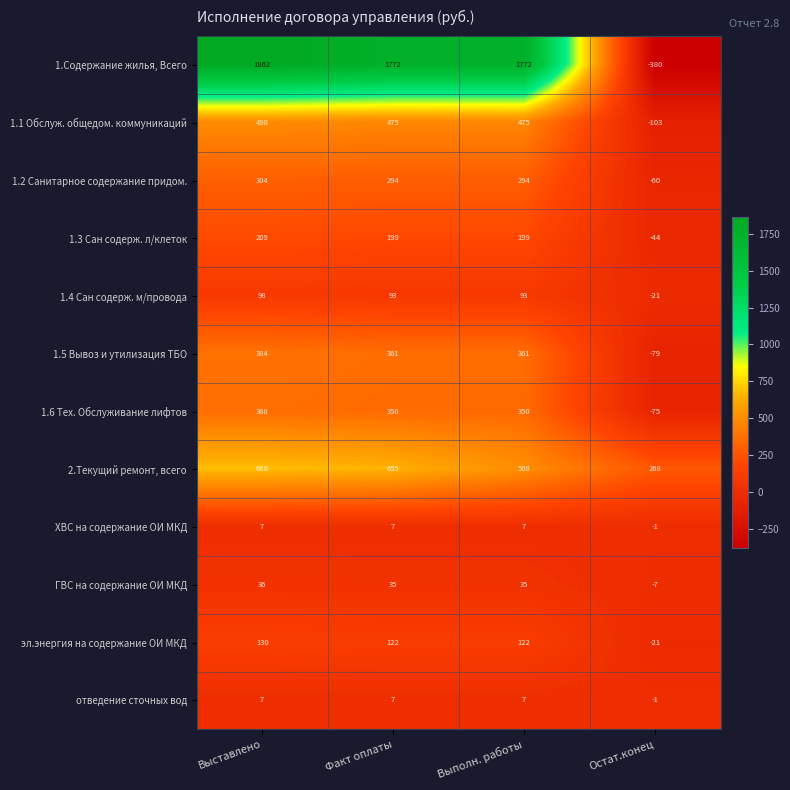

What is the approximate value of 1.3 Сан содерж. л/клеток at Факт оплаты, to the nearest 10?

200